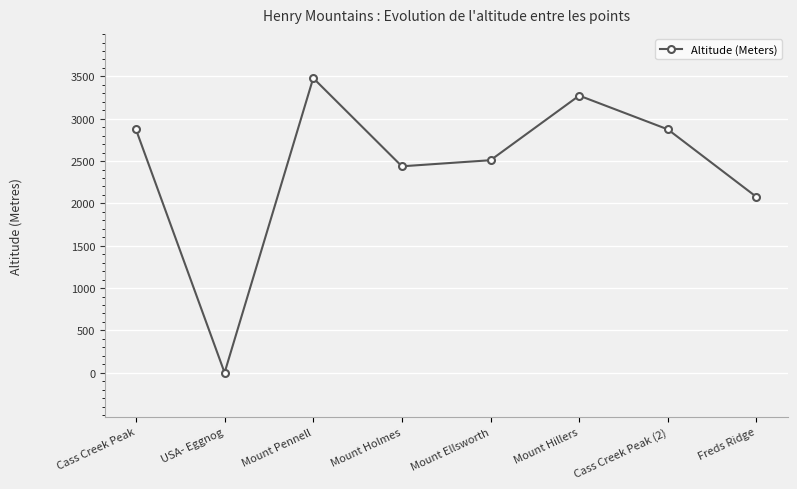

What is the difference between the values at Cass Creek Peak (2) and Mount Holmes?

436